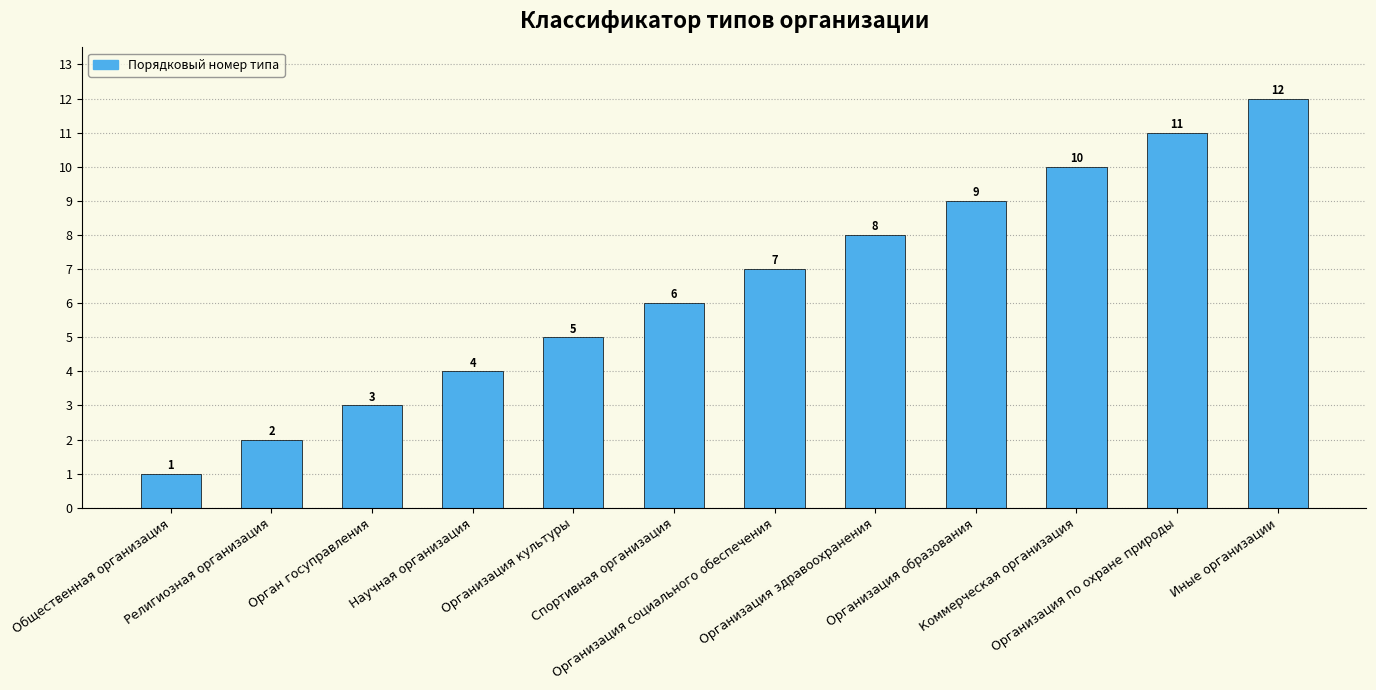

True or false: the data shows 9 at Организация образования.

True